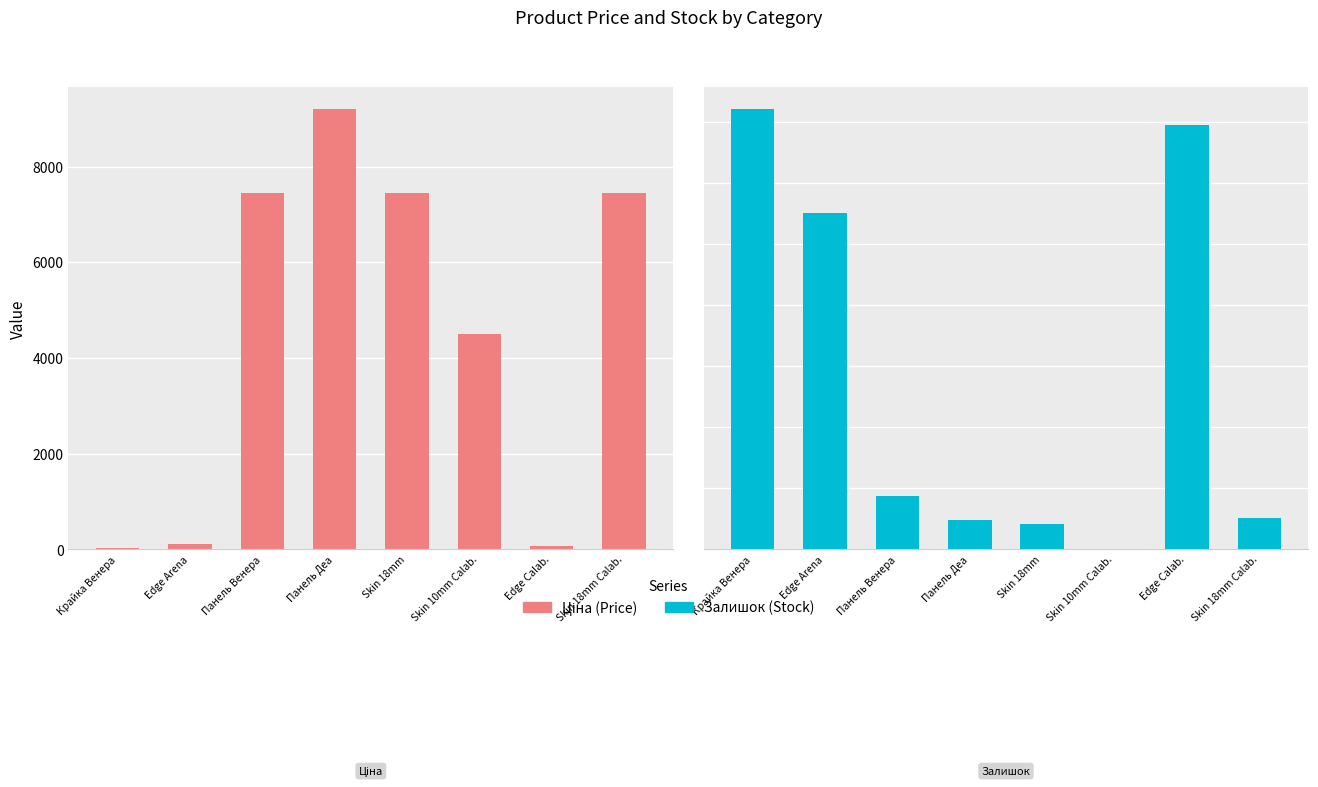

What is the label of the 5th bar from the left?

Skin 18mm